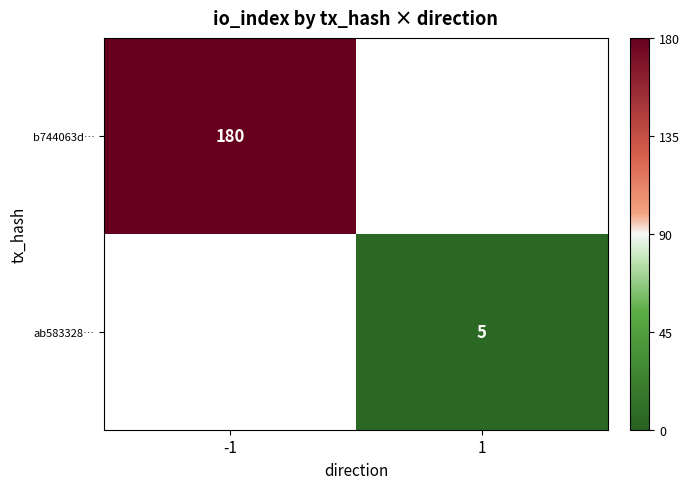

At how many categories does at least one series exceed 13?

1